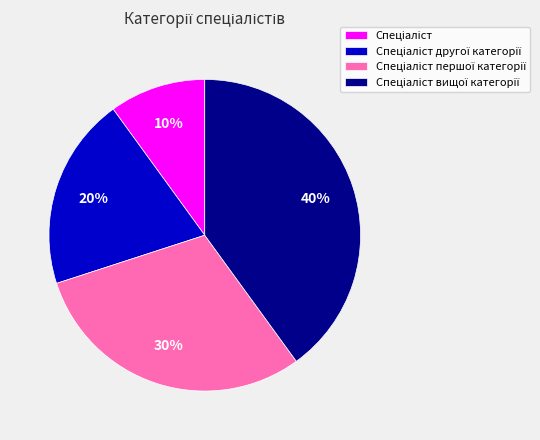

Is there a majority slice in this chart?

No